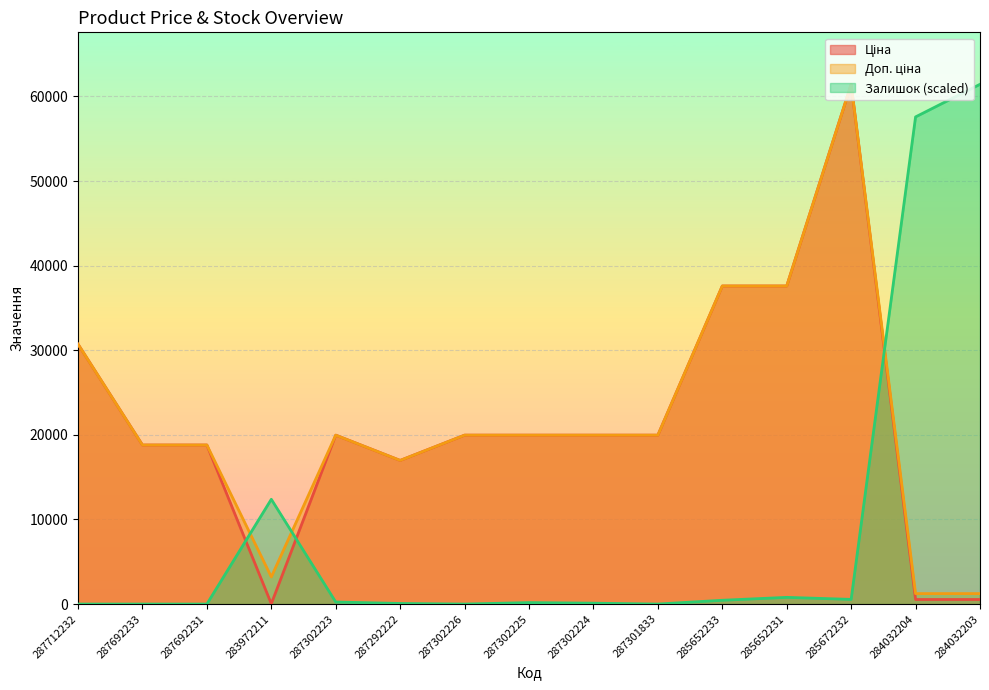

What is the spread (max minus min) of values at 287292222?

16907.5